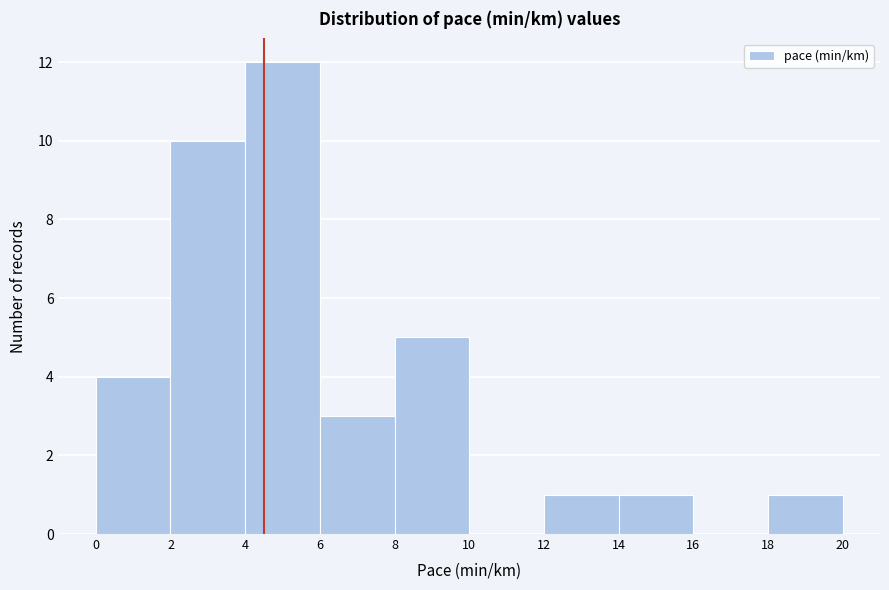

Reading left to right, list every bar in this chart as the range it spans on the x-axis followed by its height. The values are not printed on the chart, so give them approximately, as read against the axis.

0 to 2: 4
2 to 4: 10
4 to 6: 12
6 to 8: 3
8 to 10: 5
10 to 12: 0
12 to 14: 1
14 to 16: 1
16 to 18: 0
18 to 20: 1